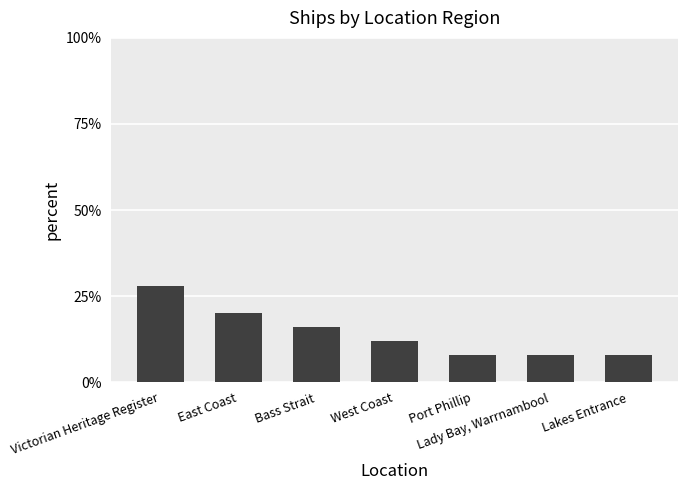

How many categories are shown in the chart?

7